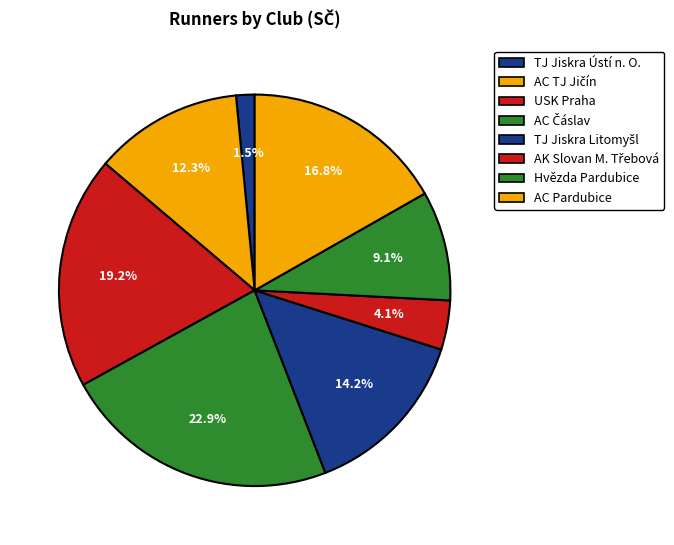

Count the number of slices in the pie.

8